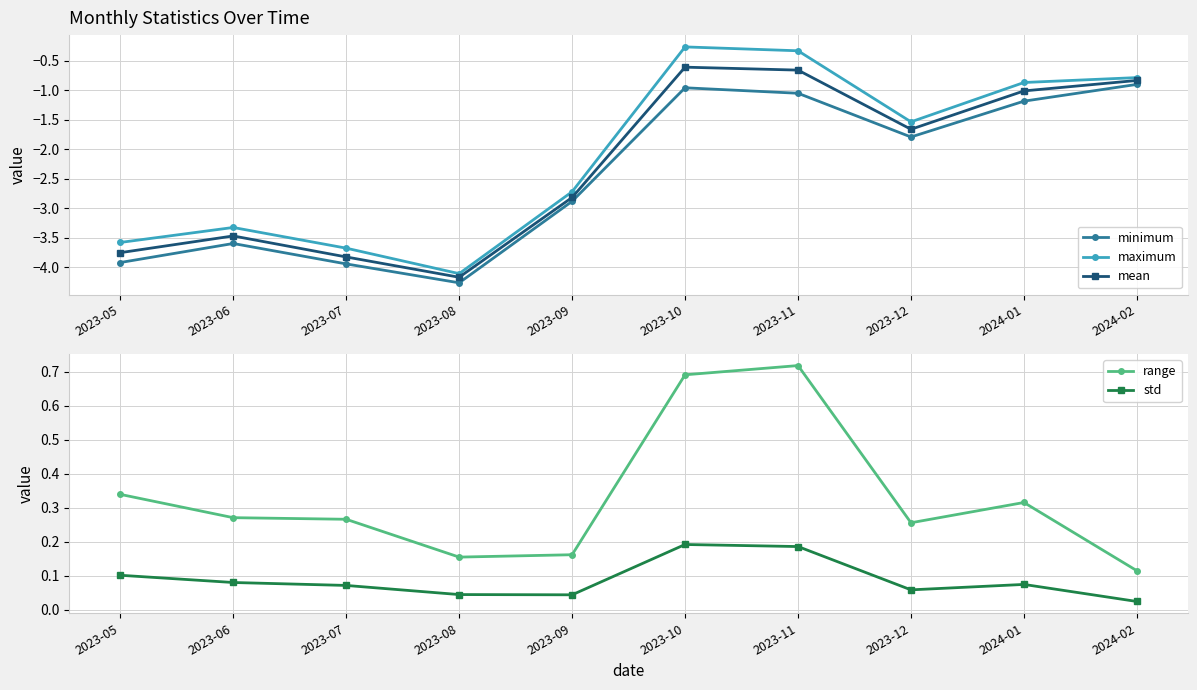

The mean series shows -7.4 at 2023-08. True or false?

False